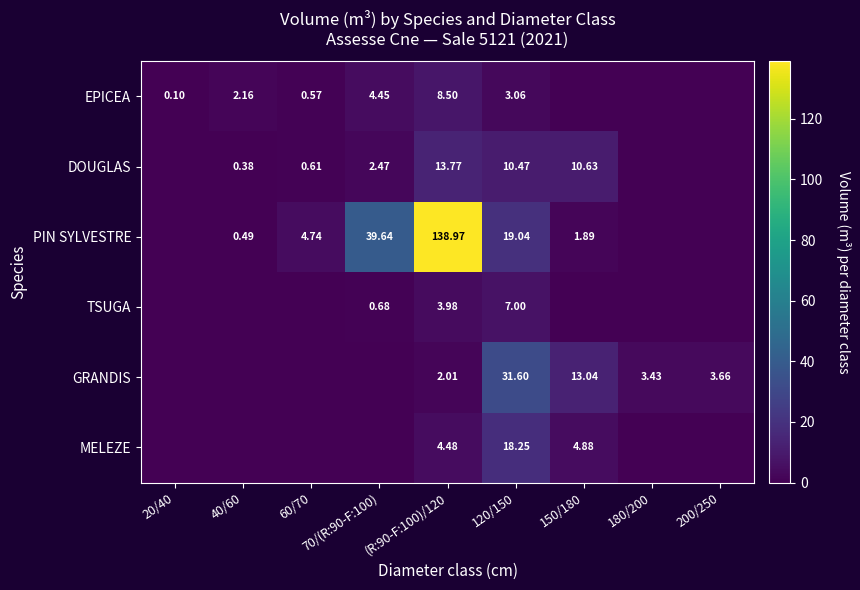

Rank the series by their maximum value, from lowest to highest.

TSUGA, EPICEA, DOUGLAS, MELEZE, GRANDIS, PIN SYLVESTRE